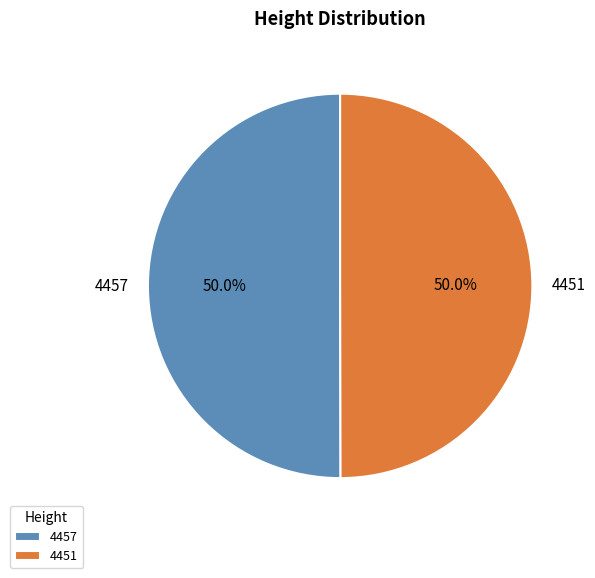

How many segments does this pie chart have?

2